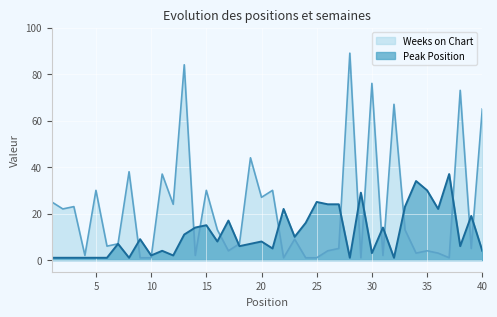

Reading right to left, transcribe all the data shown in this chart.

Peak Position: 4	19	6	37	22	30	34	23	1	14	3	29	1	24	24	25	16	10	22	5	8	7	6	17	8	15	14	11	2	4	2	9	1	7	1	1	1	1	1	1
Weeks on Chart: 65	5	73	1	3	4	3	13	67	2	76	1	89	5	4	1	1	9	1	30	27	44	7	4	13	30	2	84	24	37	1	1	38	7	6	30	2	23	22	25